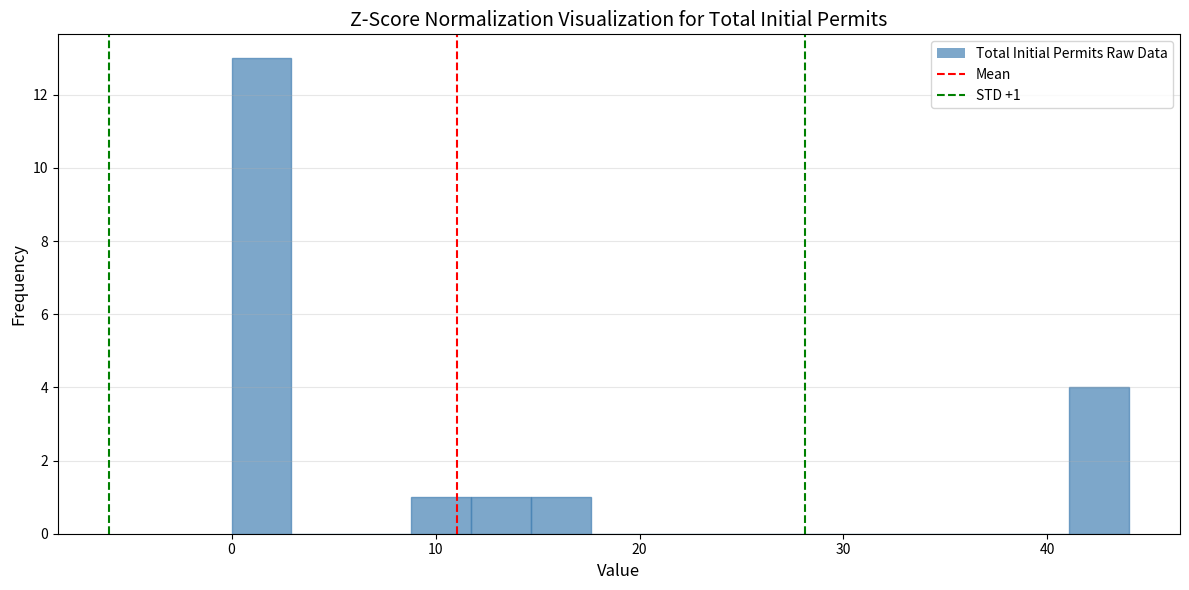

Read against the x-axis, roughly where is the centre of the tallest bar?

1